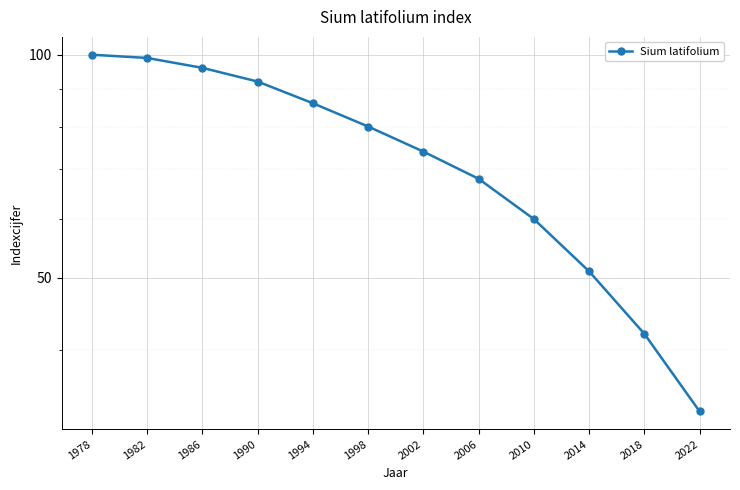

How many lines are shown in the chart?

1